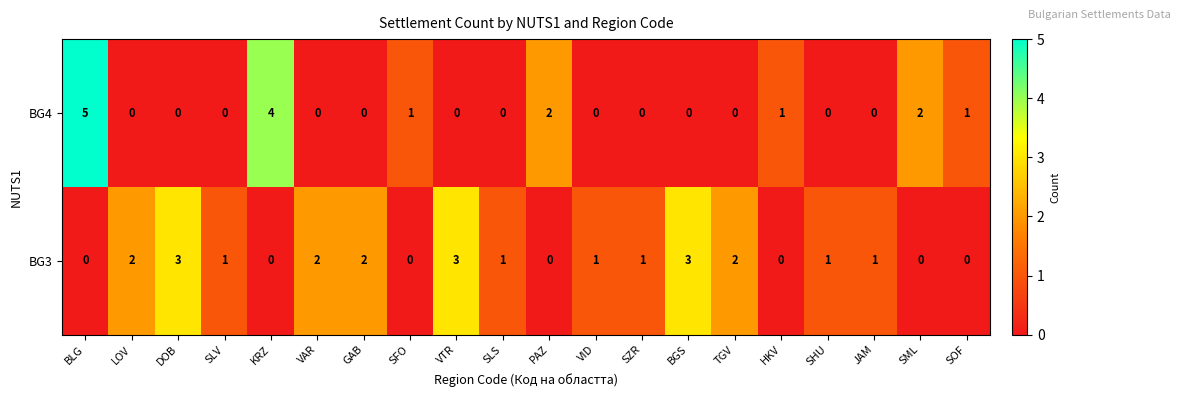

Which series has the largest range (max minus min)?

BG4